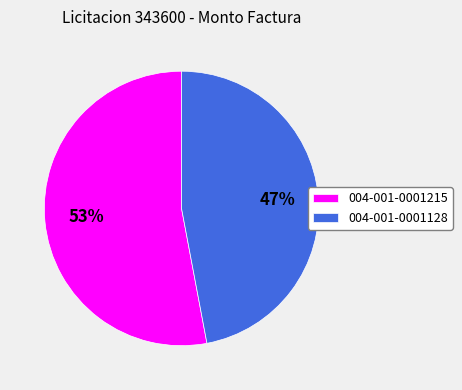

Which slice is the largest?

004-001-0001215